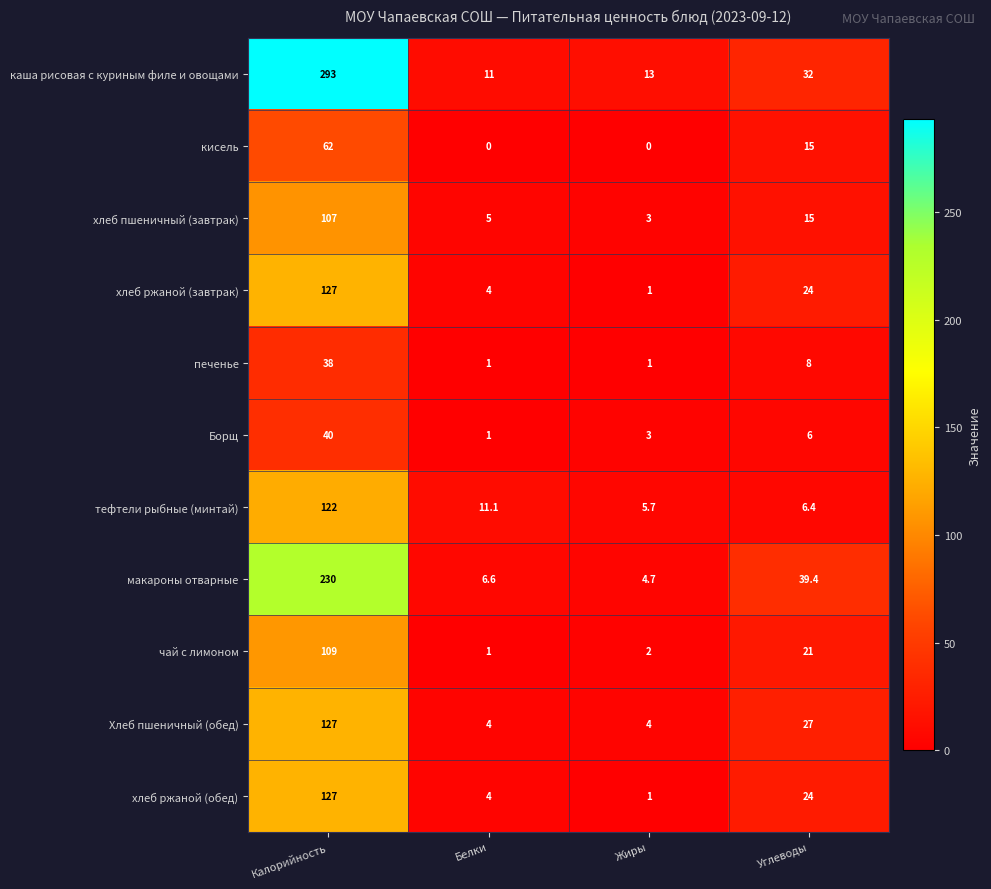

Count the number of categories in the chart.

4